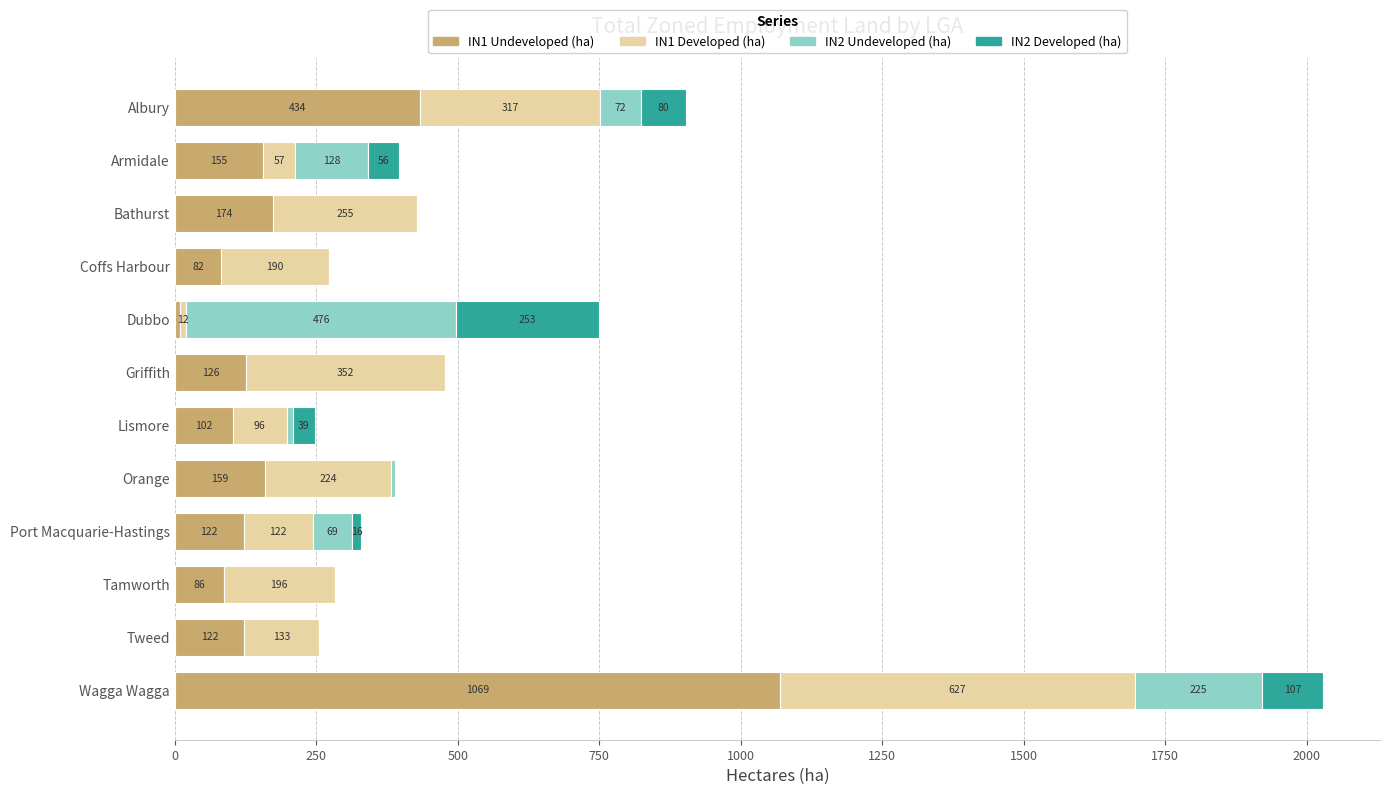

At which category is the sum across all series the highest?

Wagga Wagga